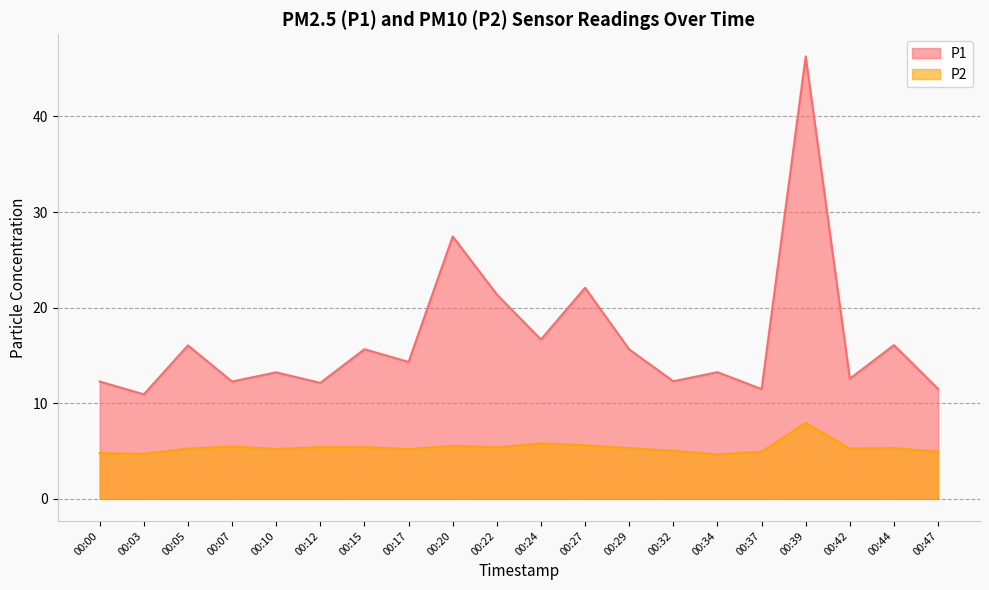

What are all the series names shown in the legend?

P1, P2